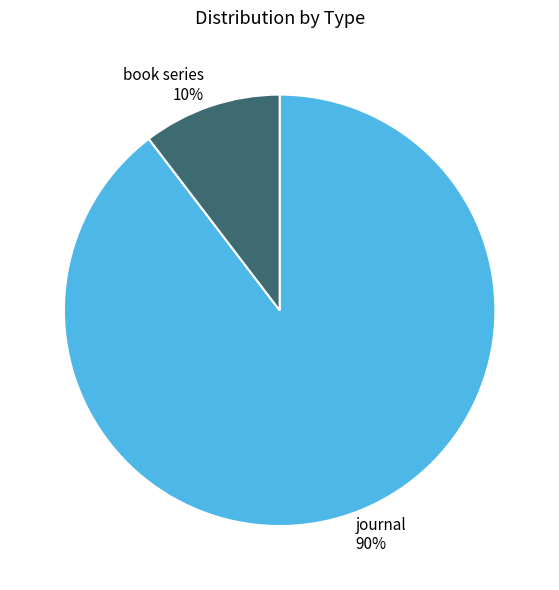

To the nearest percent, what is the combined percentage of journal and book series?

100%